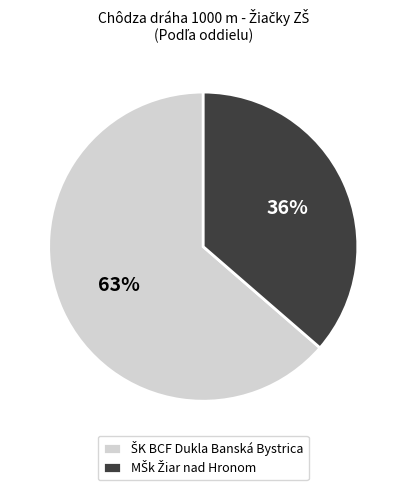

Between ŠK BCF Dukla Banská Bystrica and MŠk Žiar nad Hronom, which is larger?

ŠK BCF Dukla Banská Bystrica